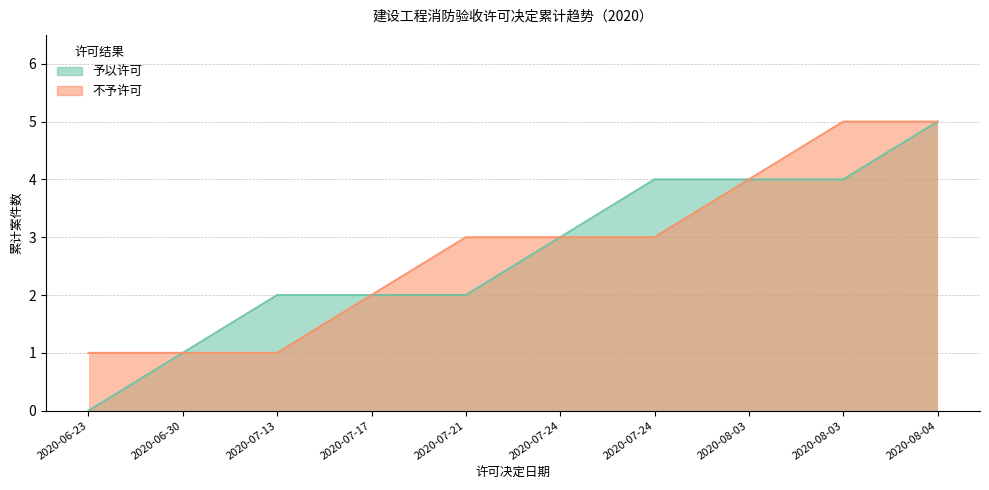

What is the label of the 2nd point from the right?

2020-08-03